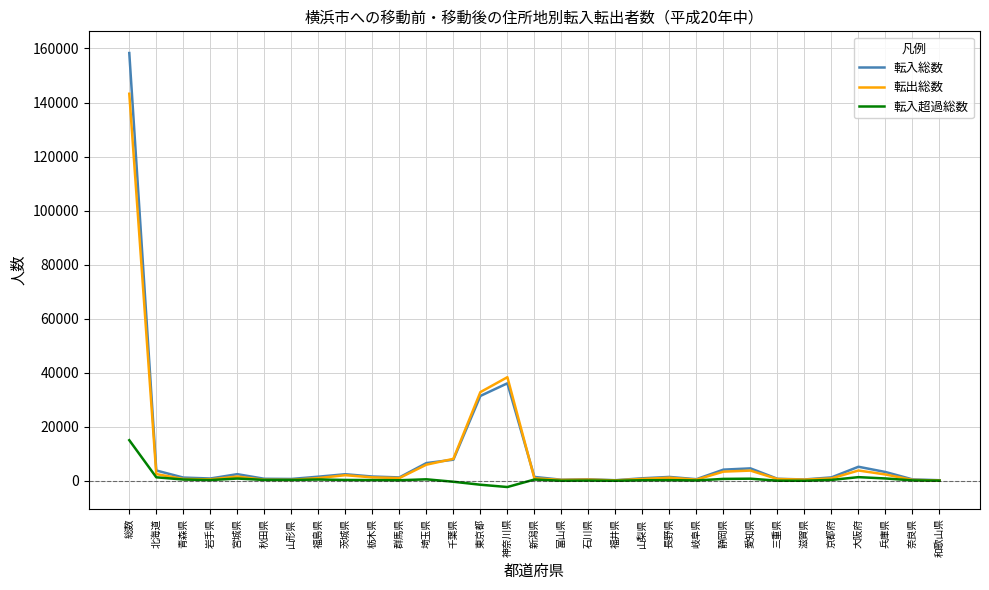

At which label does 転出総数 reach its peak?

総数